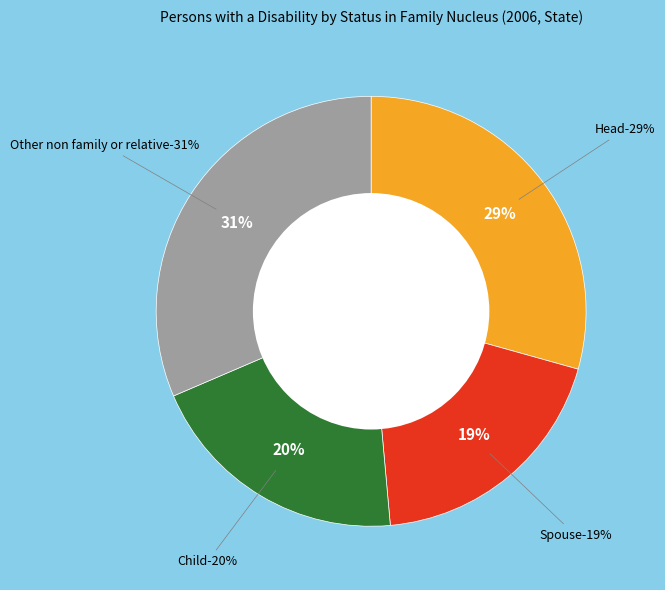

Which has a higher value, Child or Other non family or relative?

Other non family or relative